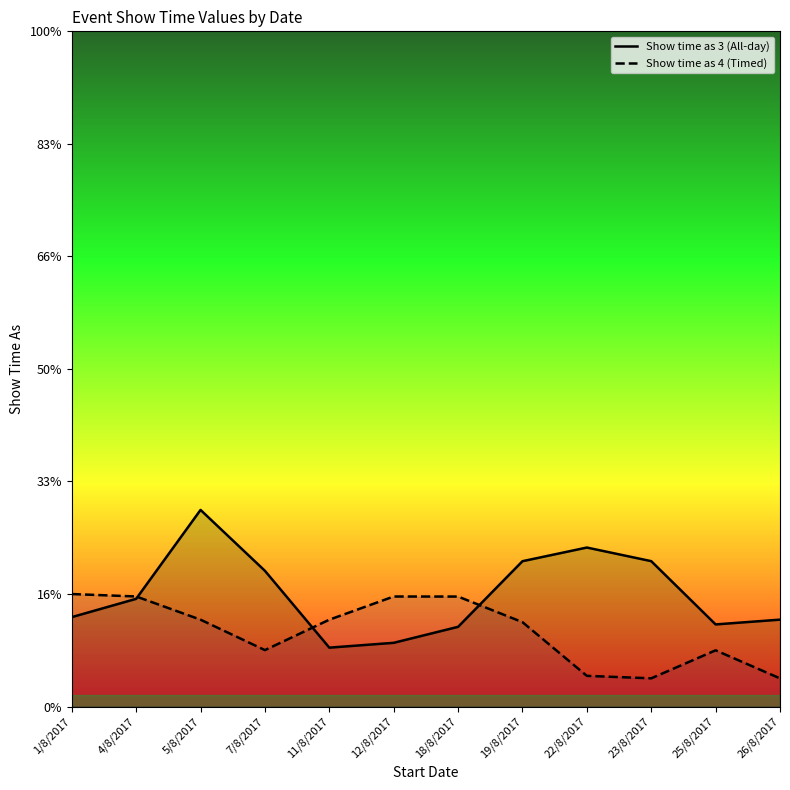

List the series in order of their peak value, highest first.

Show time as 3 (All-day), Show time as 4 (Timed)